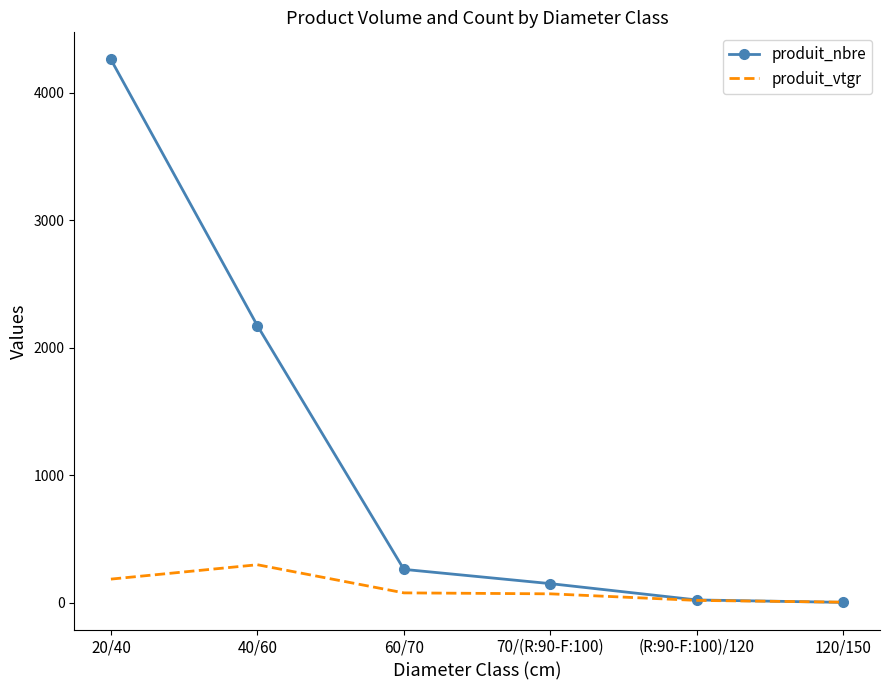

At how many categories does at least one series exceed 1053?

2